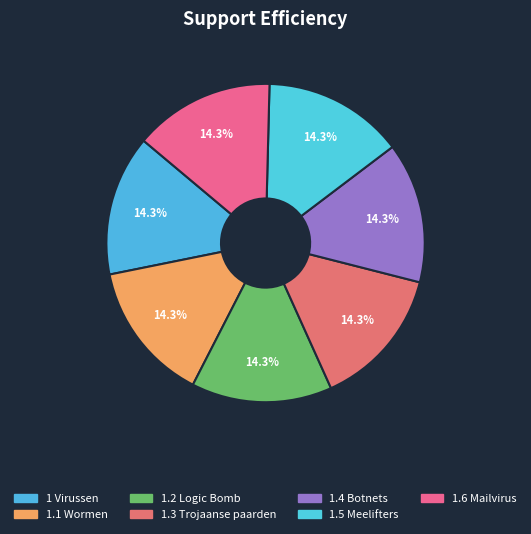

Is 1.4 Botnets the majority of the pie?

No